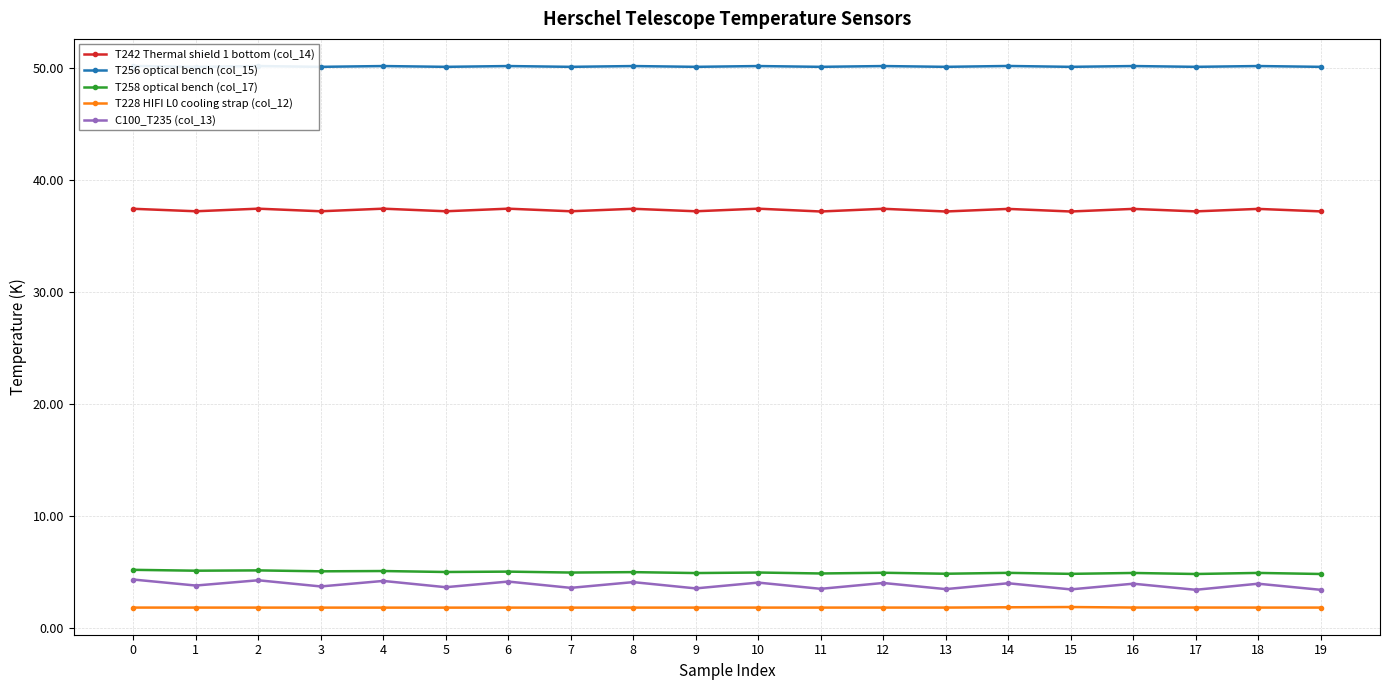

What is the value of the T256 optical bench (col_15) point at the 19th from the left?

50.2